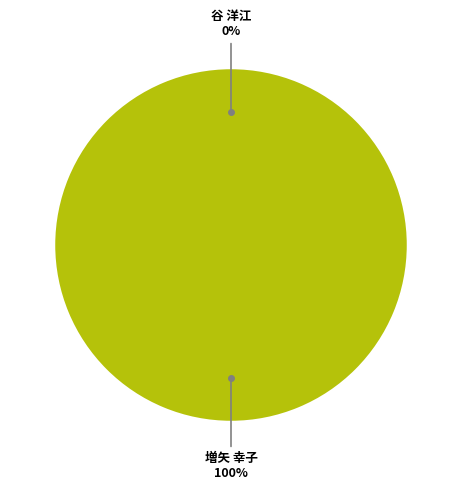

What percentage is the 増矢 幸子 slice, to the nearest percent?

100%